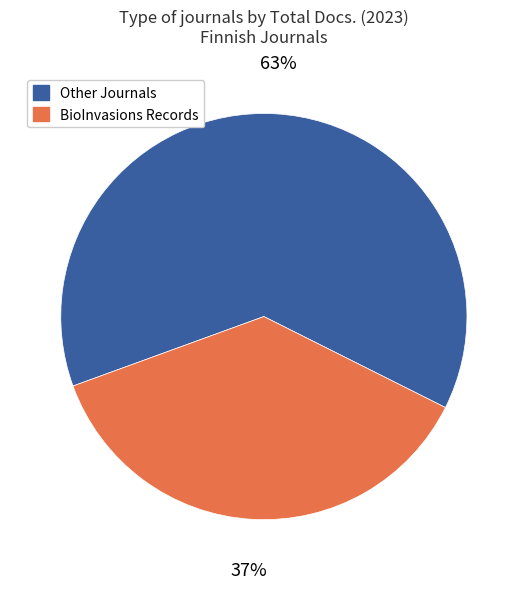

To the nearest percent, what is the average slice percentage?

50%